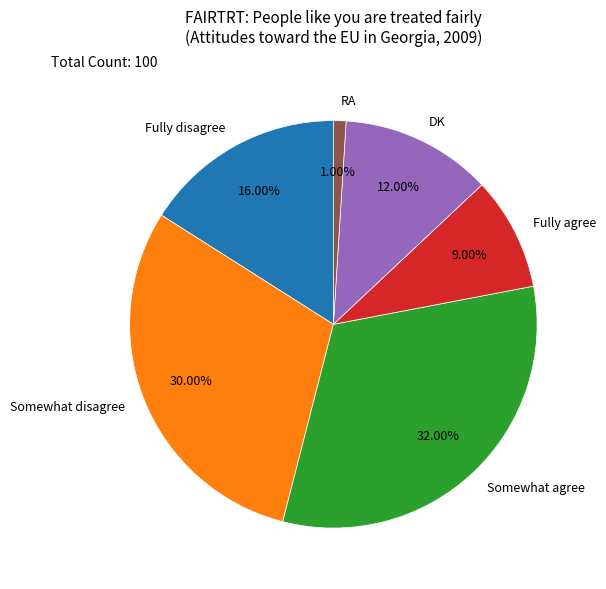

Which category has the biggest portion of the pie?

Somewhat agree